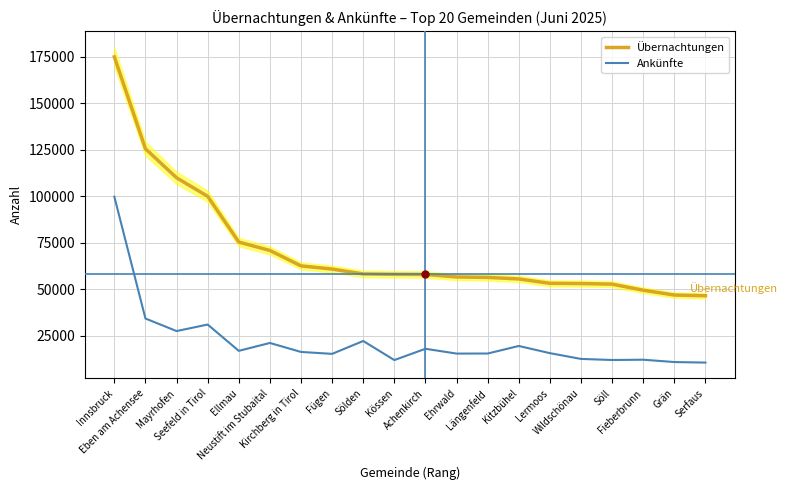

At which category is the sum across all series the highest?

Innsbruck